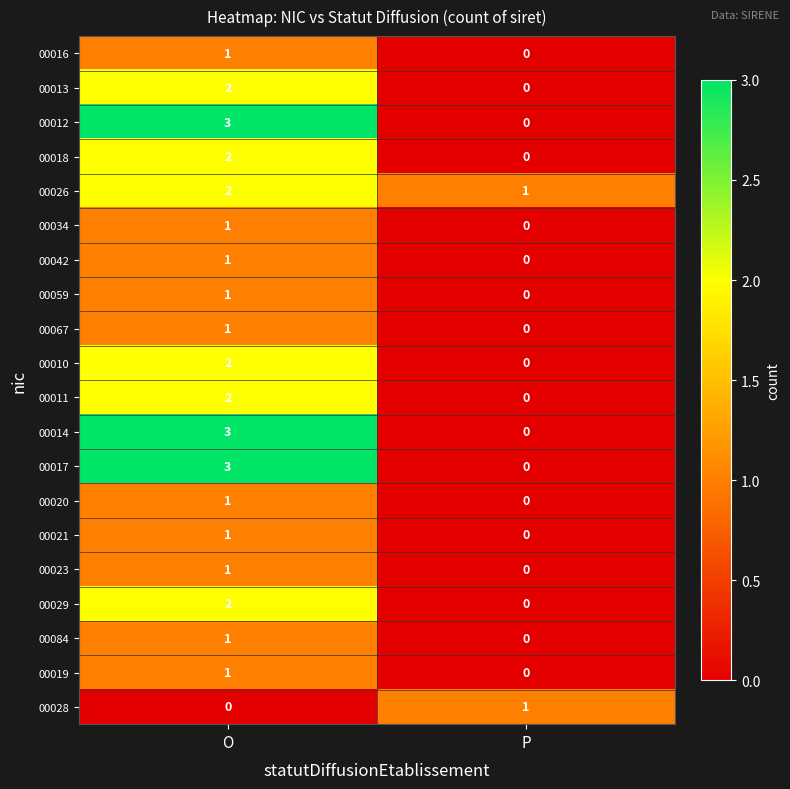

Is it true that 00029 equals -1 at P?

False